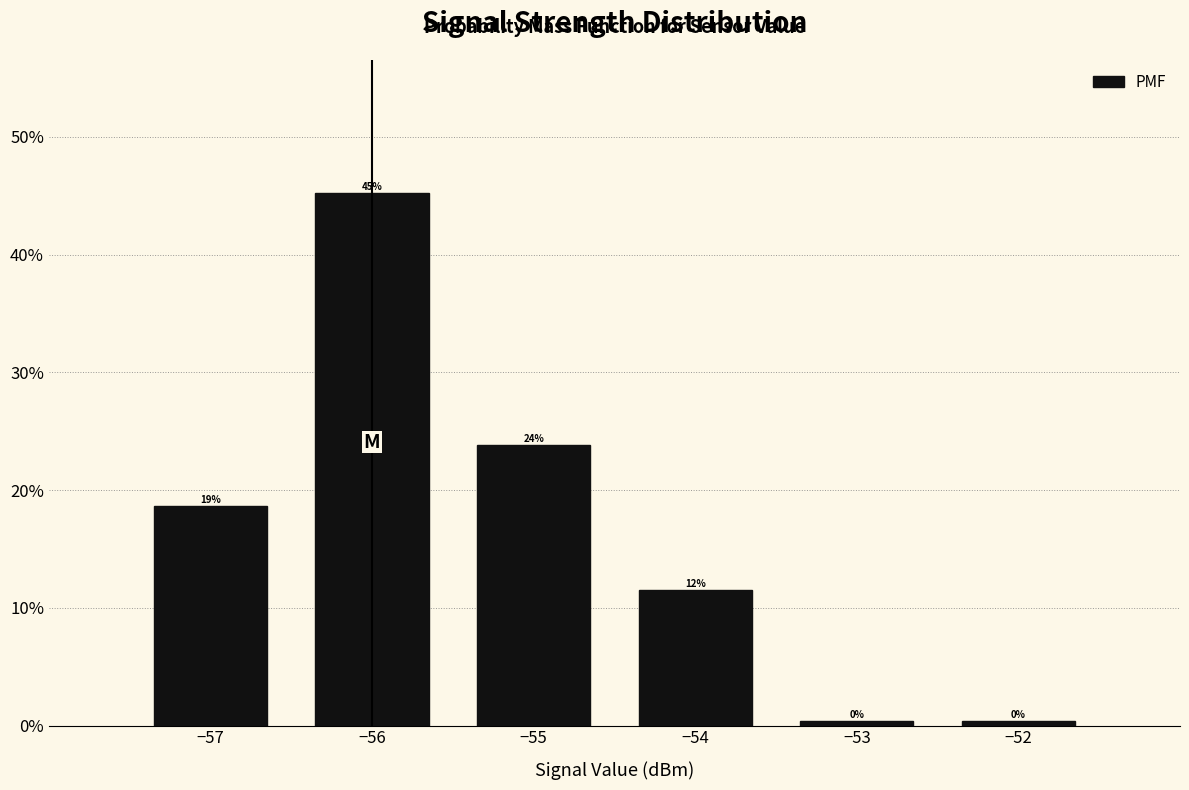

Are the bars horizontal?

No